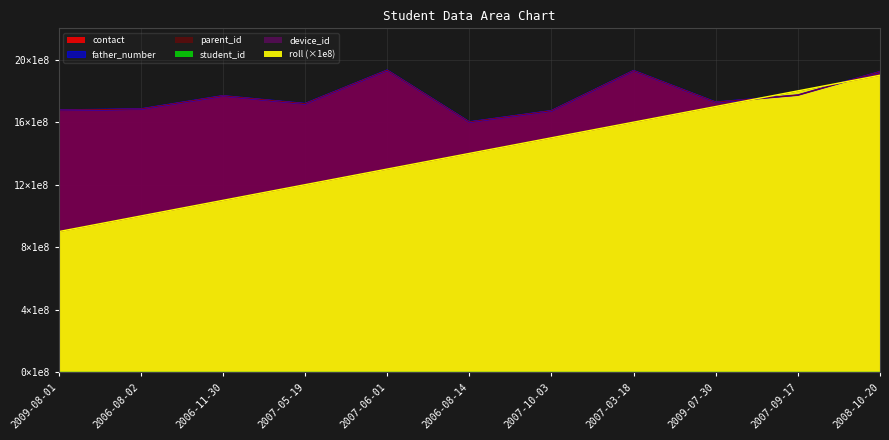

Where is device_id nearest to the value 22024?

2006-08-14